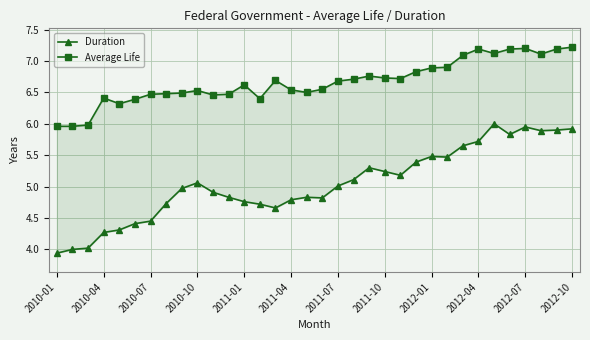

True or false: Average Life and Duration intersect in this chart.

False